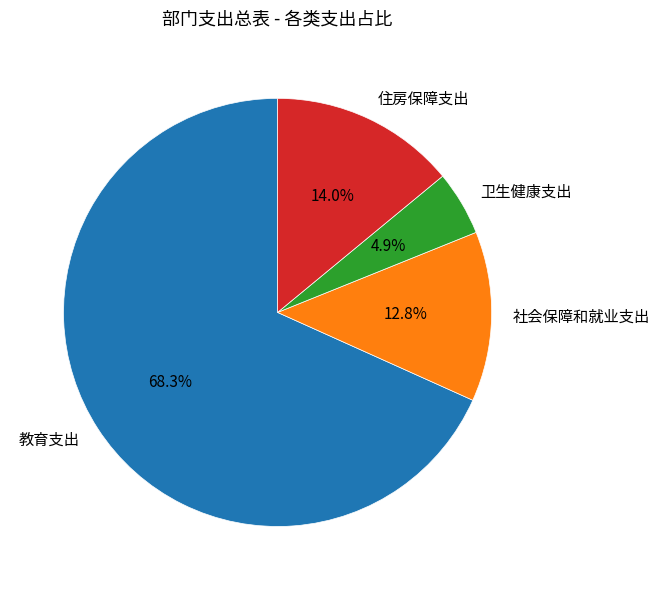

To the nearest percent, what percentage of the pie is 教育支出?

68%